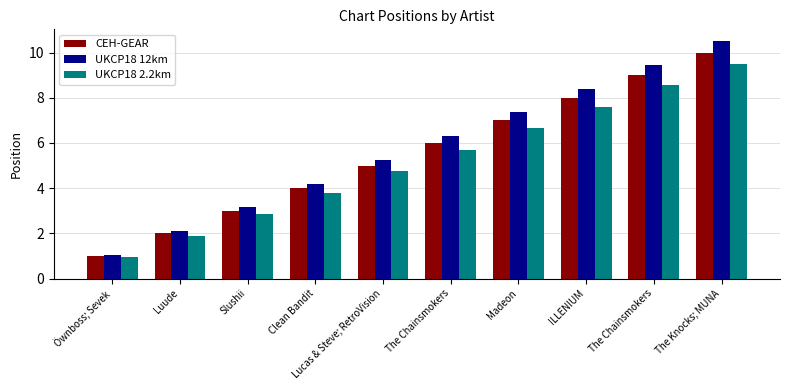

How many data points in UKCP18 12km are above 6?

5